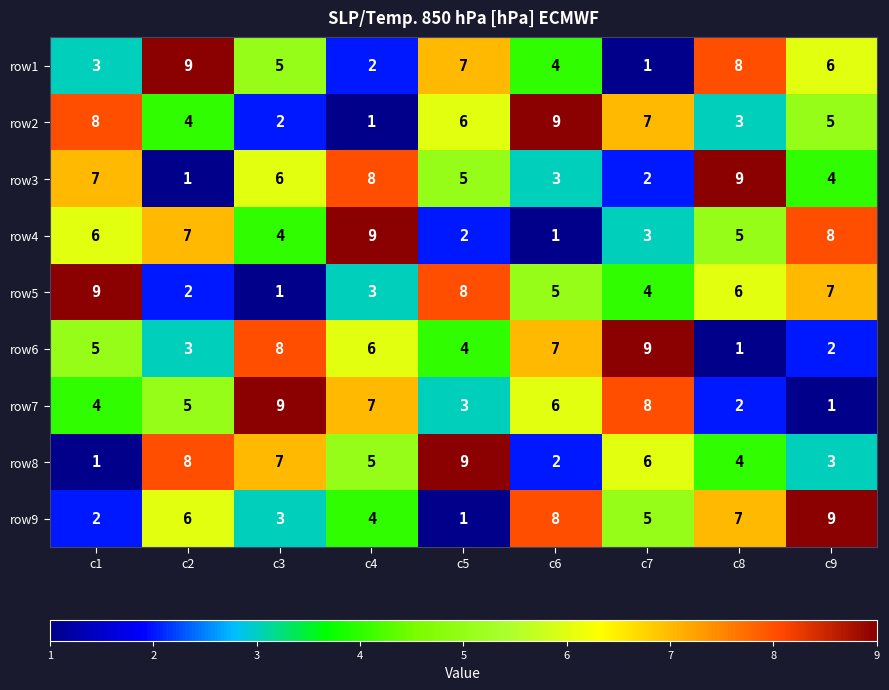

At how many categories does at least one series exceed 8?

9